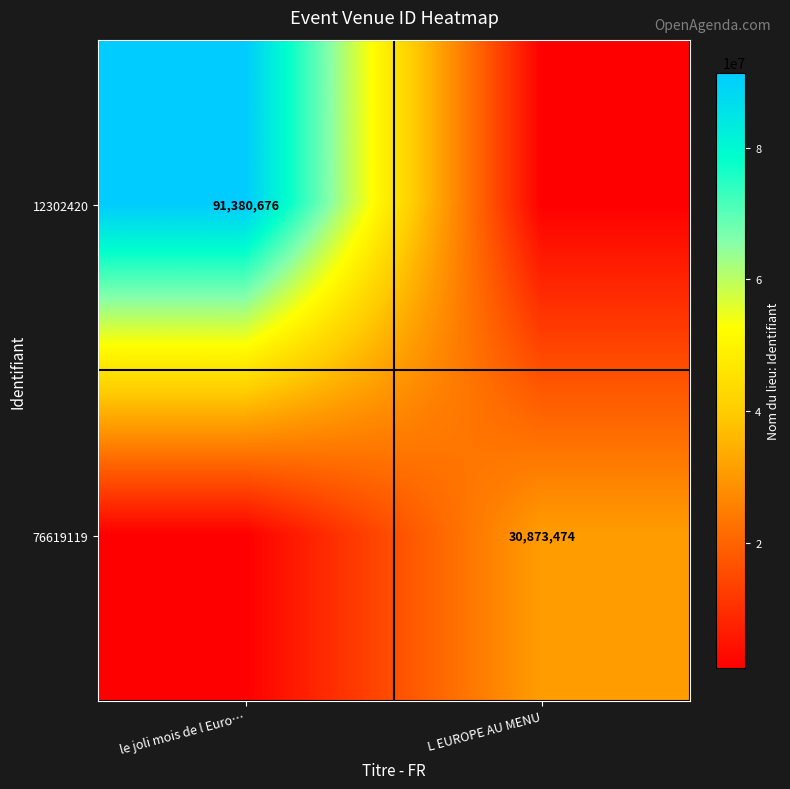

The 76619119 series shows 30873474 at L EUROPE AU MENU. True or false?

True